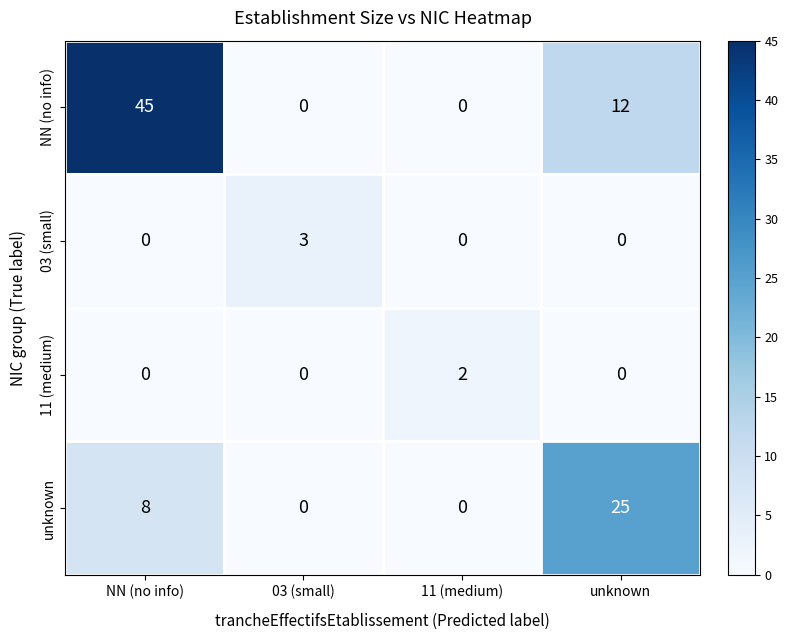

What is the maximum value shown in the chart?

45